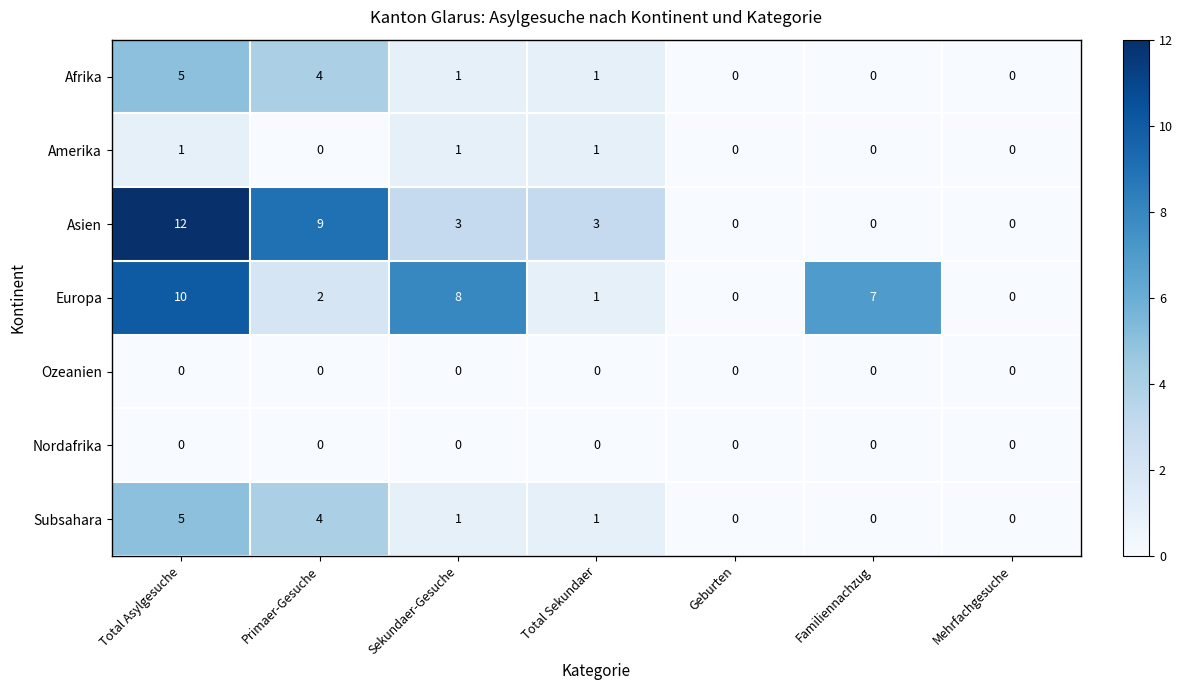

What is the sum of all Afrika values?

11